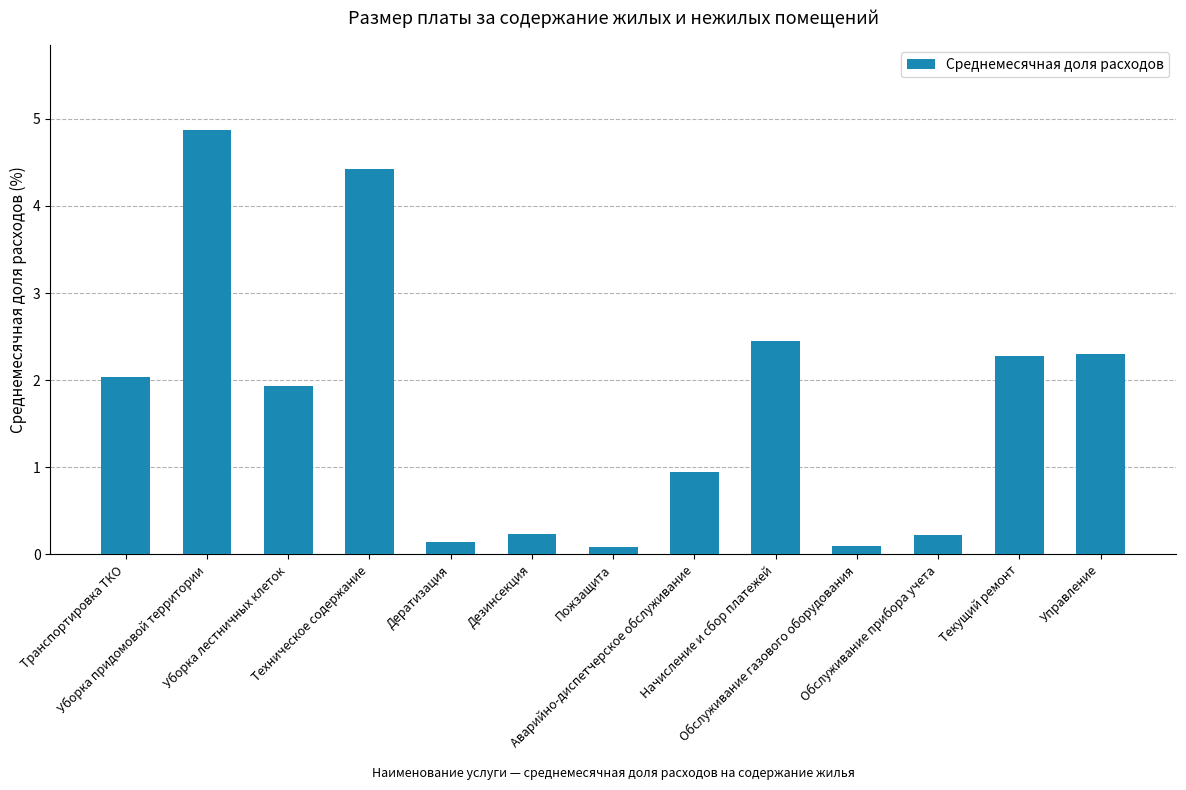

Is it true that the value at Уборка лестничных клеток is 0.9?

False